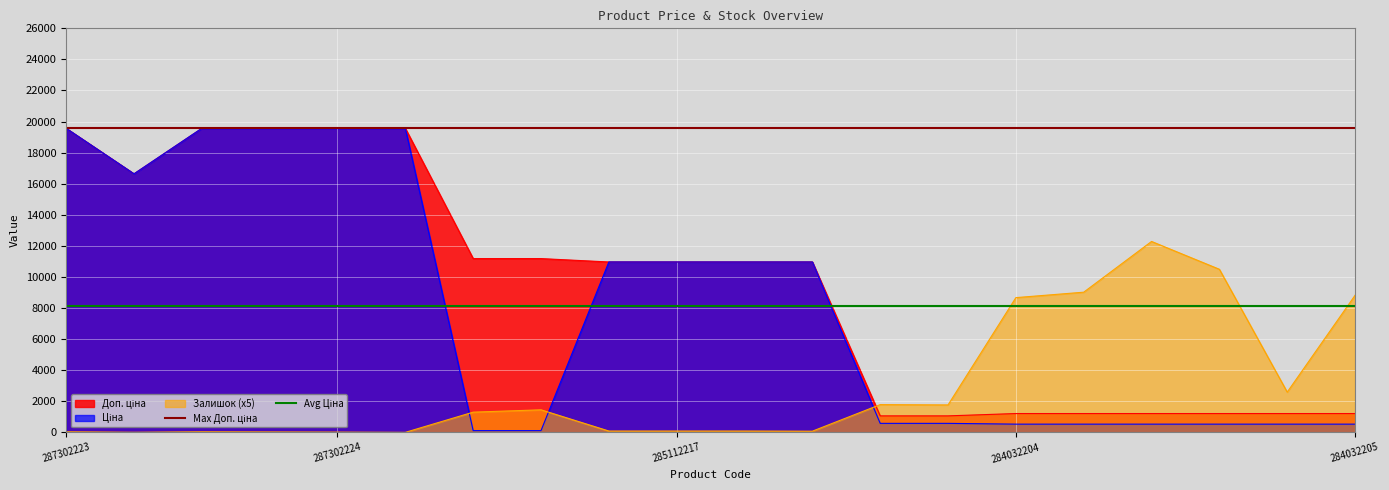

Is it true that Залишок (x5) equals 15.0 at 287302224?

True